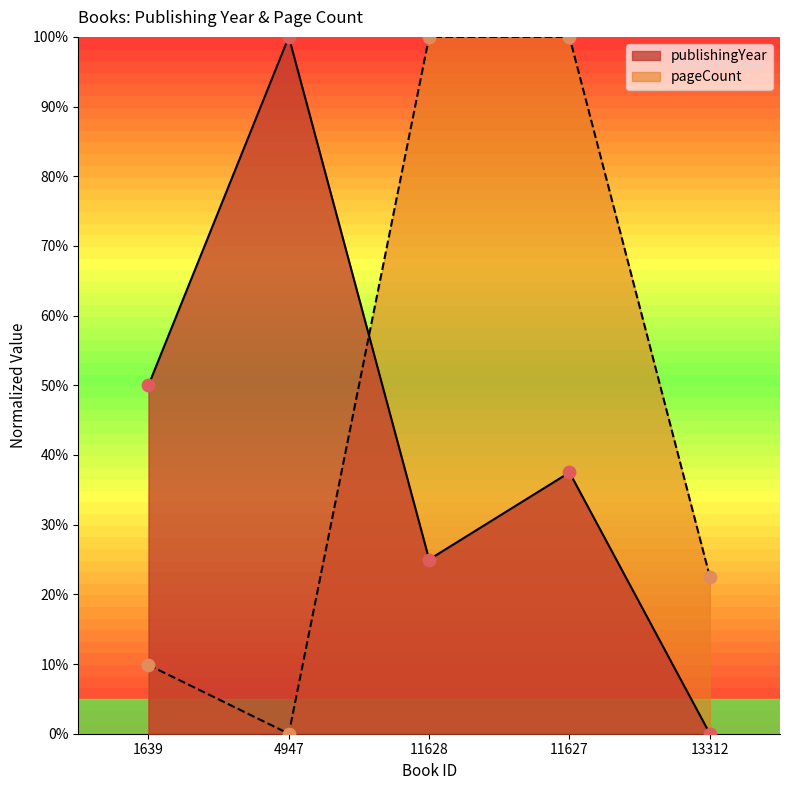

Which series contains the lowest Y value?

publishingYear